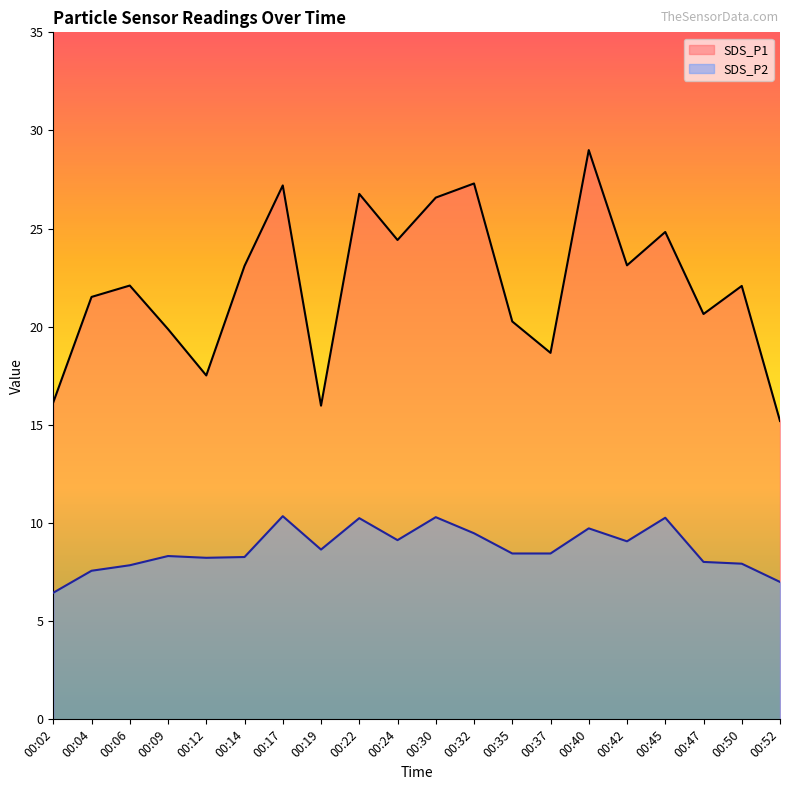

What is the difference between the SDS_P2 values at 00:37 and 00:40?

1.3